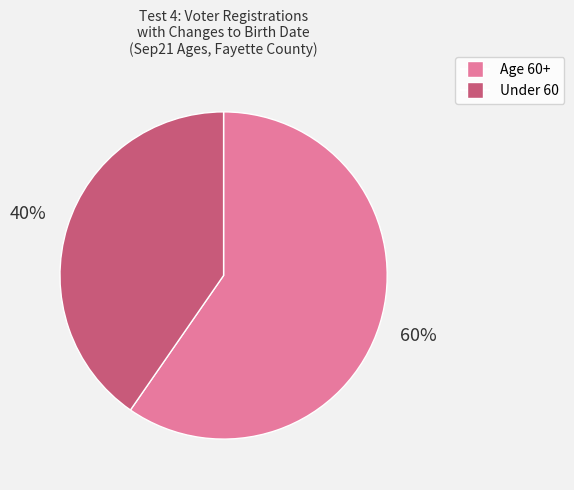

To the nearest percent, what is the average slice percentage?

50%